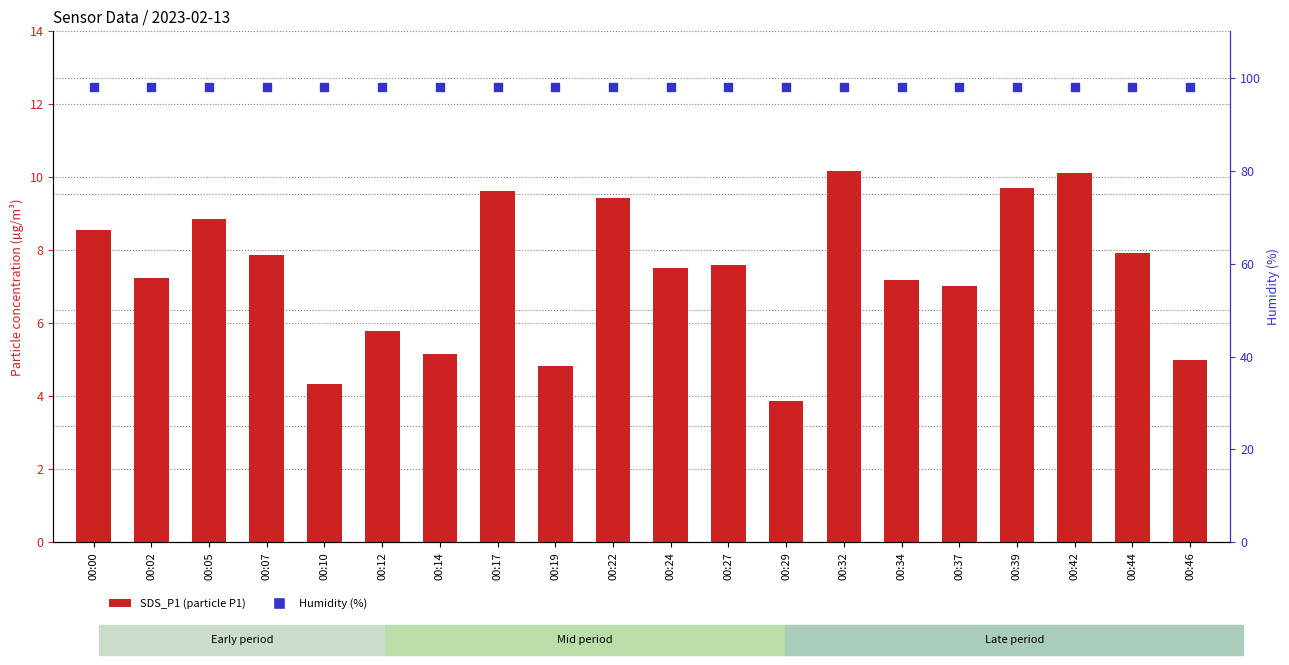

What are all the series names shown in the legend?

SDS_P1, Humidity